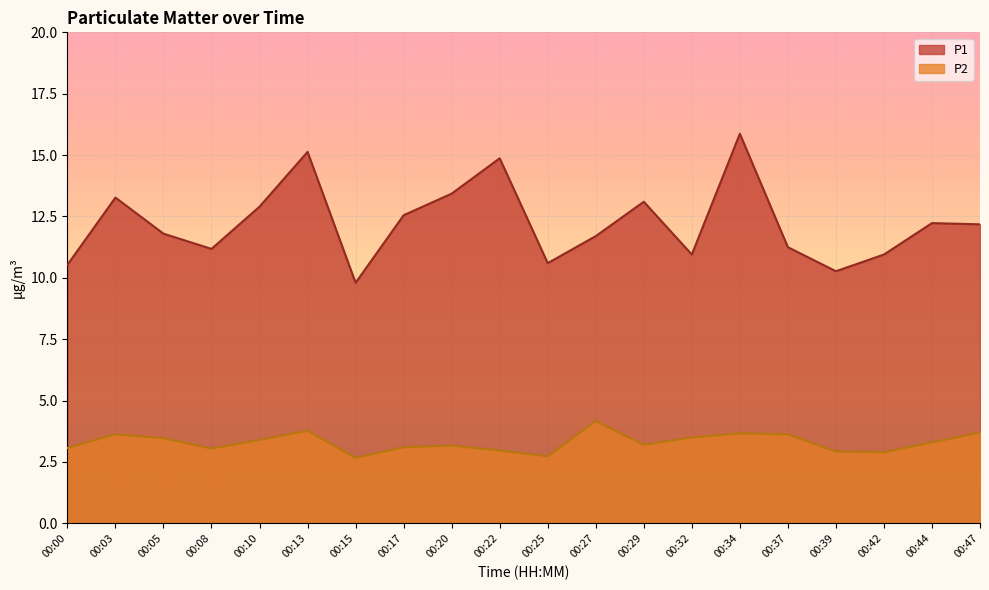

Does the chart display data point markers on the line(s)?

No